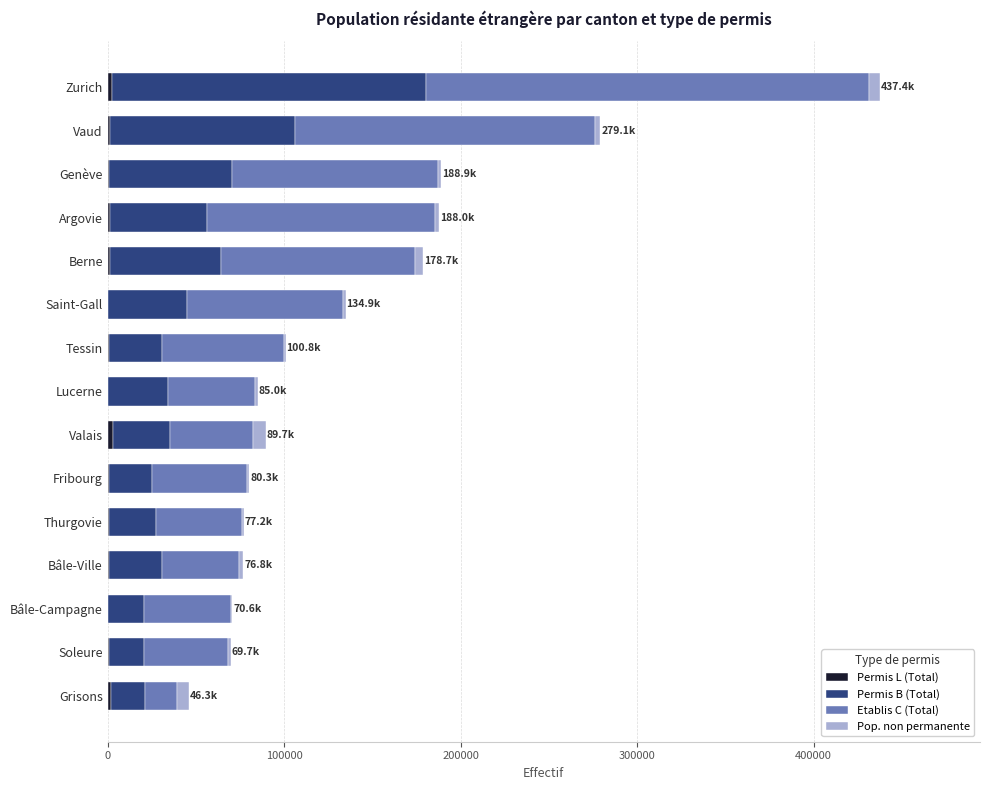

At which category is the sum across all series the highest?

Zurich